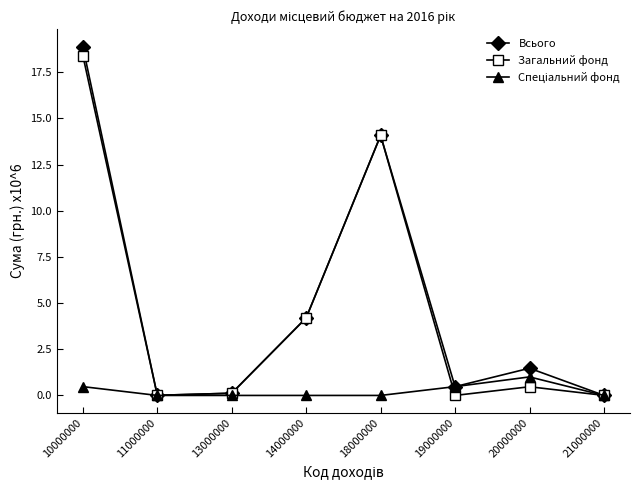

What is the approximate value of Всього at 14000000?

4.2